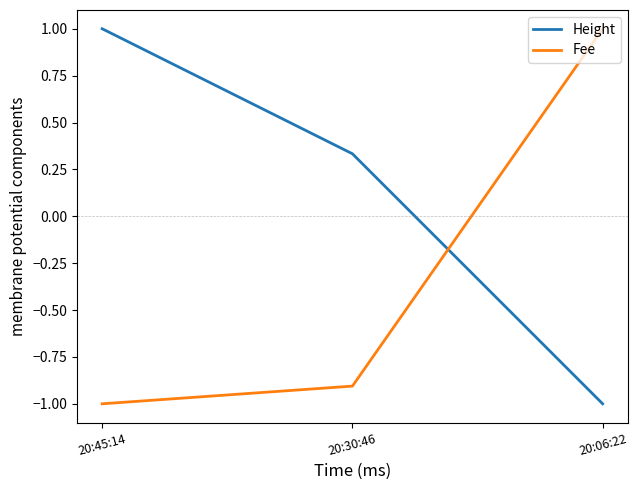

What position from the left is 20:45:14?

1